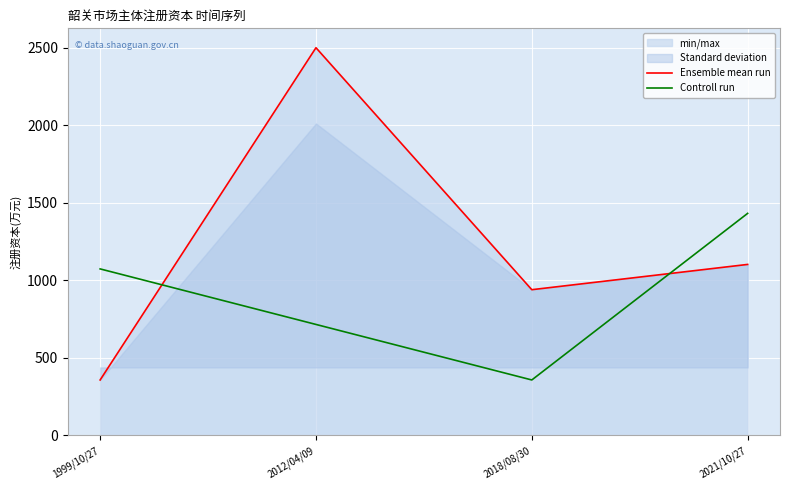

At which category does Ensemble mean run reach its first local valley?

2018/08/30